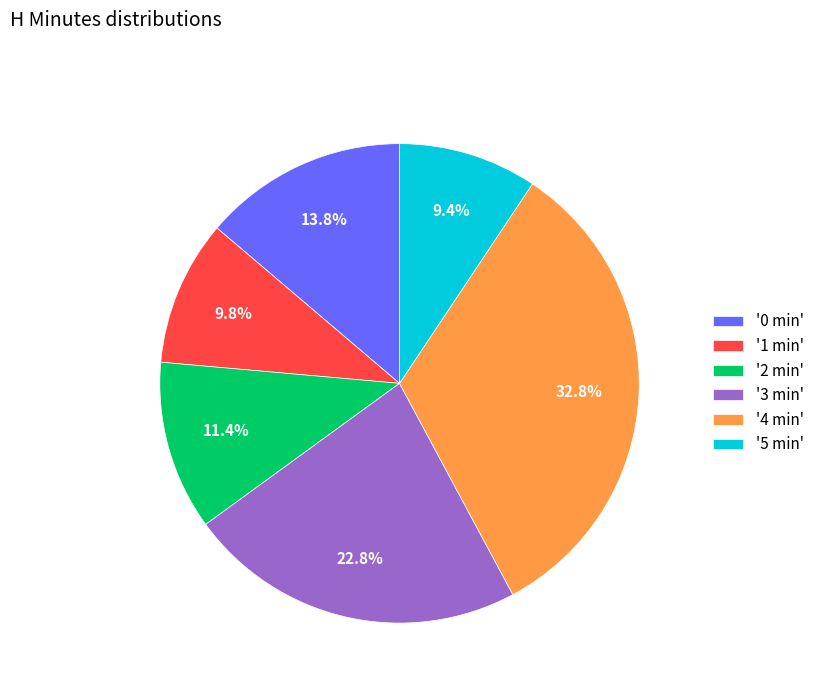

What is the total percentage of '2 min' and '4 min'?

44.2%